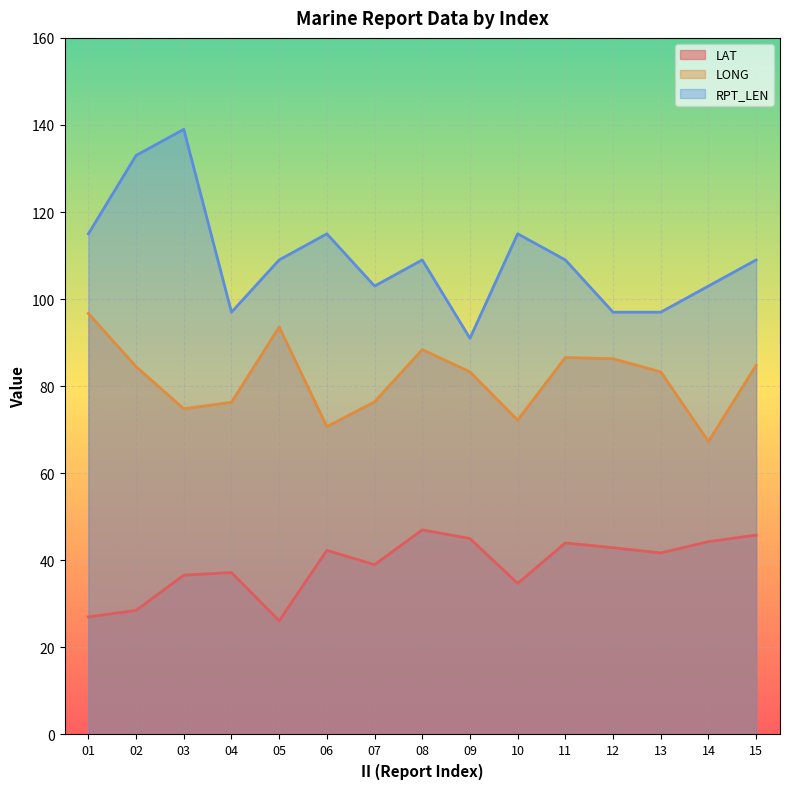

True or false: LONG and LAT cross at least once.

False